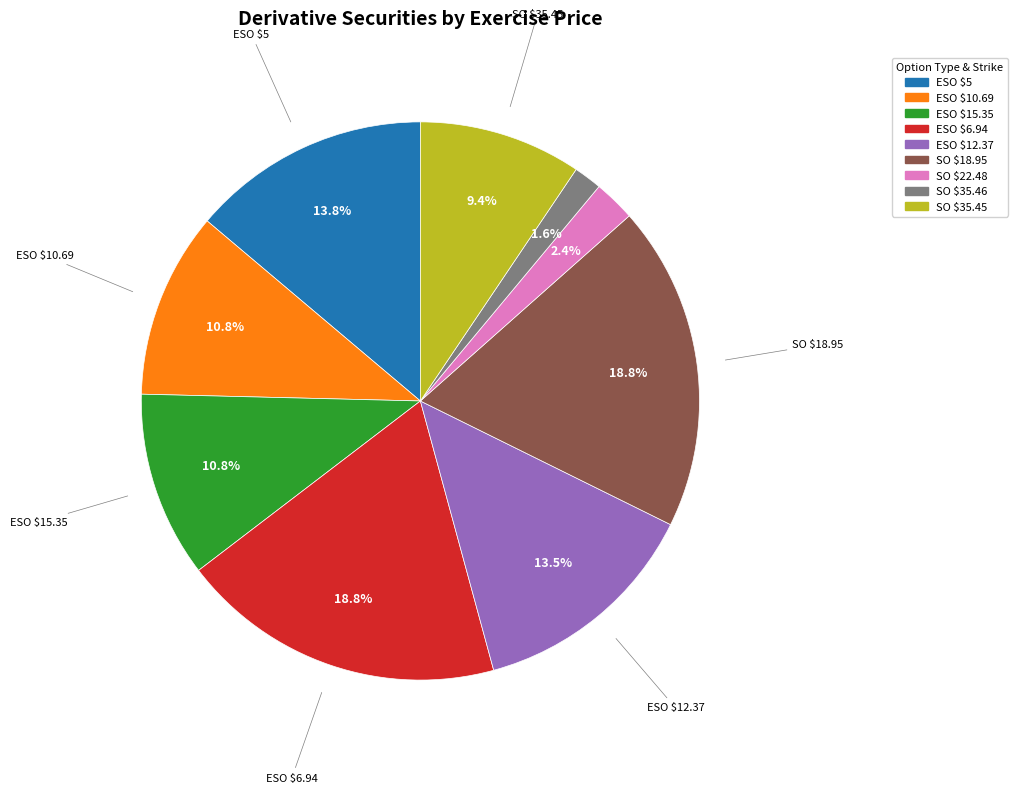

Count the number of slices in the pie.

9